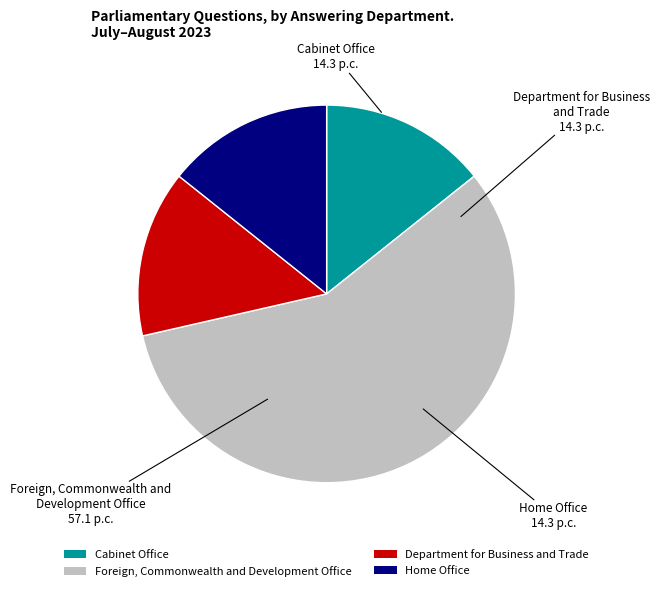

Is the sum of Foreign, Commonwealth and Development Office and Cabinet Office greater than half?

Yes